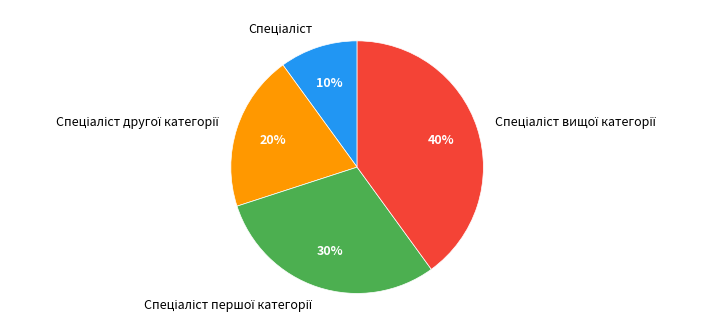

Is there any slice that represents more than half of the pie?

No